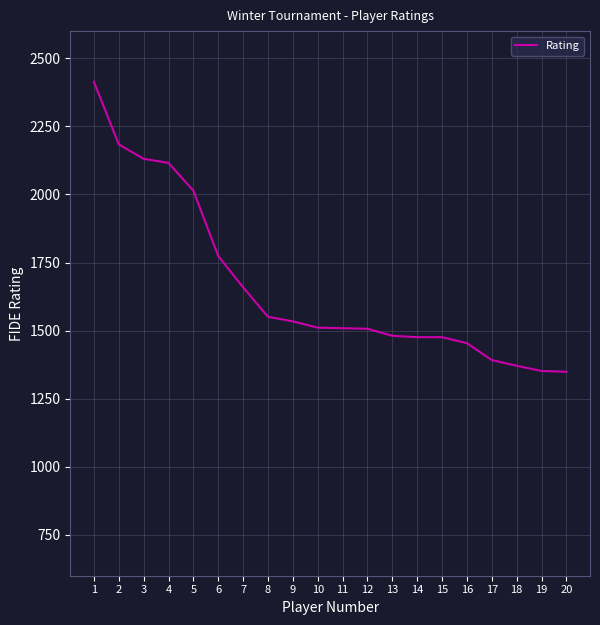

What is the smallest value displayed?

1349